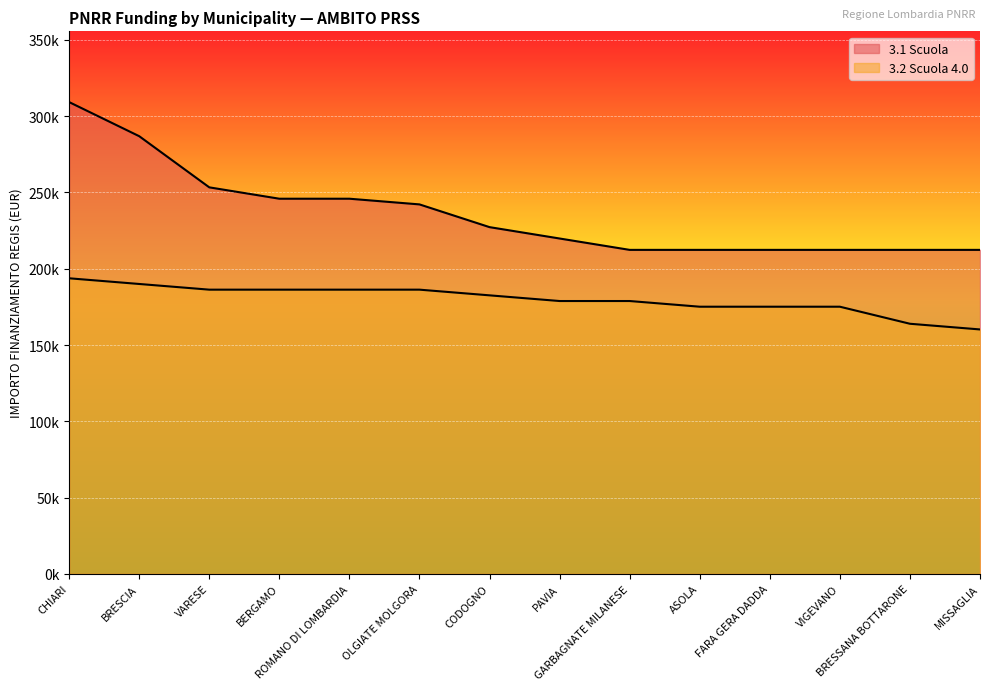

What is the average value of the 3.1 Scuola series?

236057.0